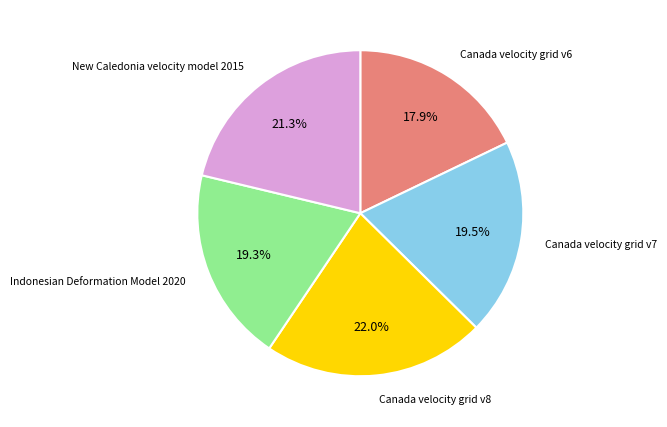

Is there a majority slice in this chart?

No